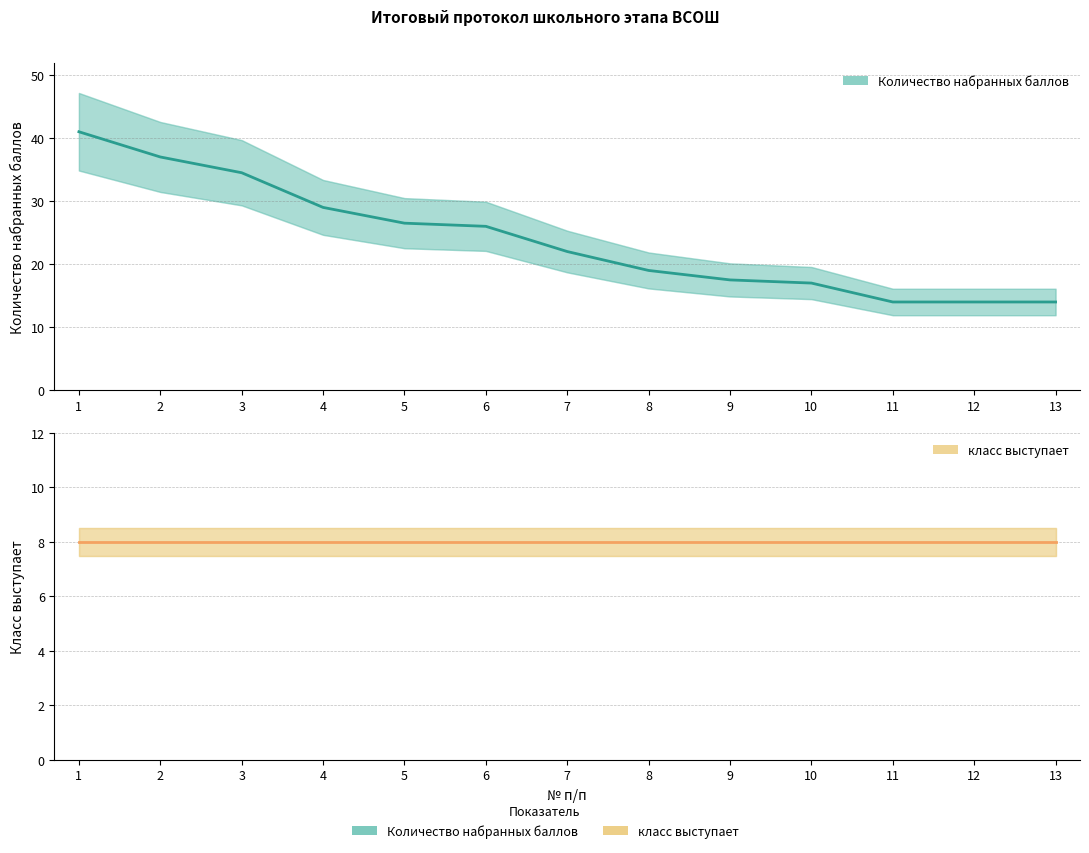

The value of Количество набранных баллов at 1 is 13.3. True or false?

False